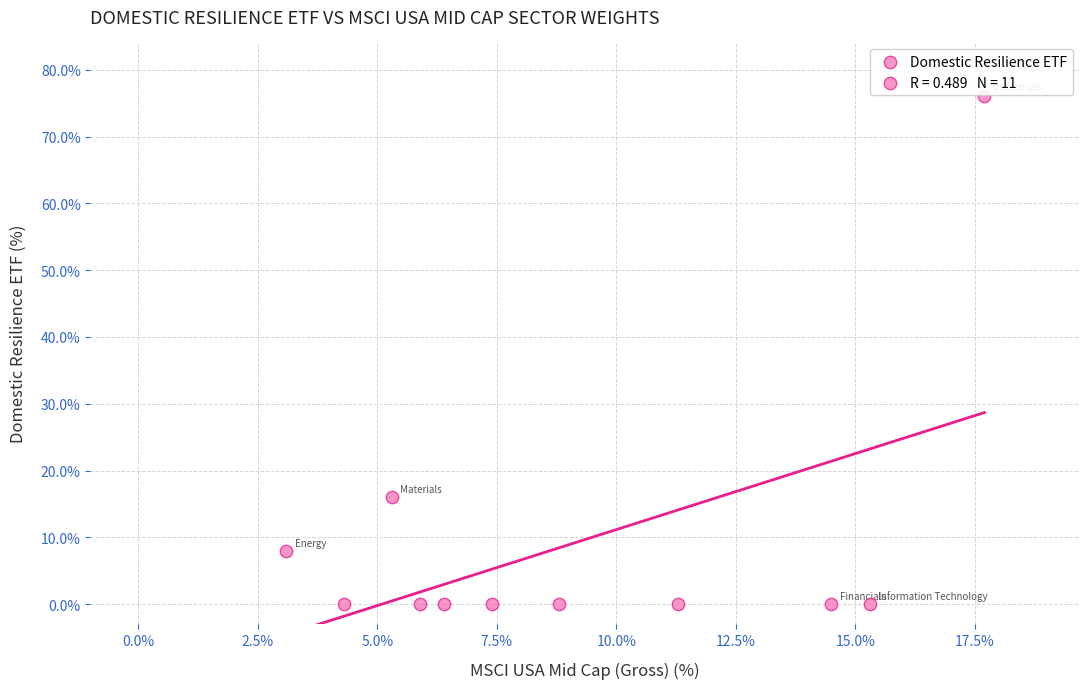

What is the average X value?

9.1